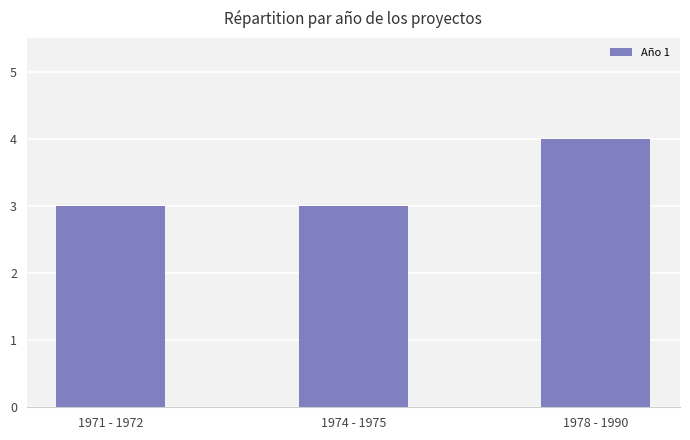

What is the maximum value shown in the chart?

4